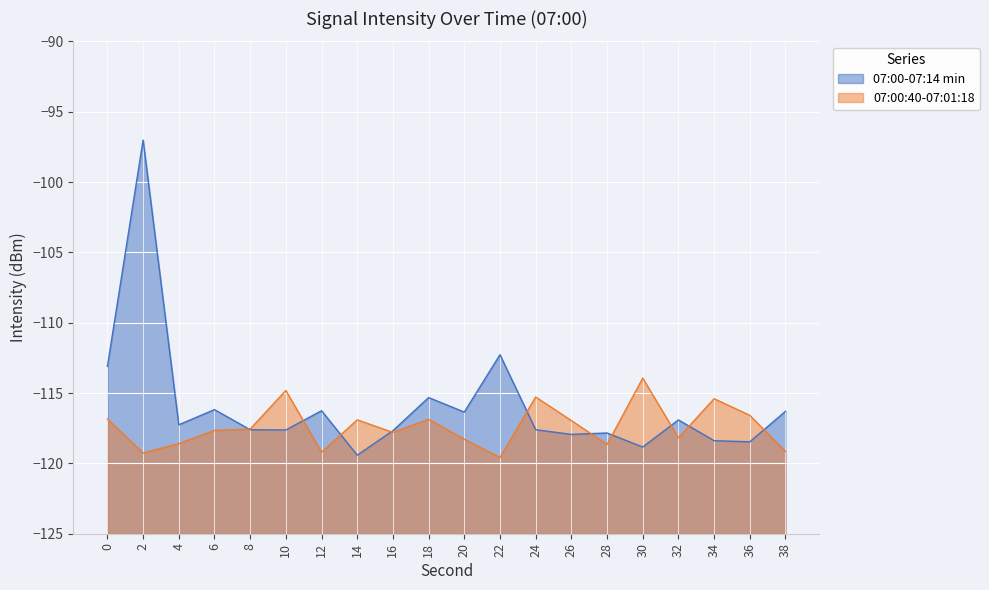

What is the value of the 07:00-07:14 min point at the 9th from the left?

-117.7